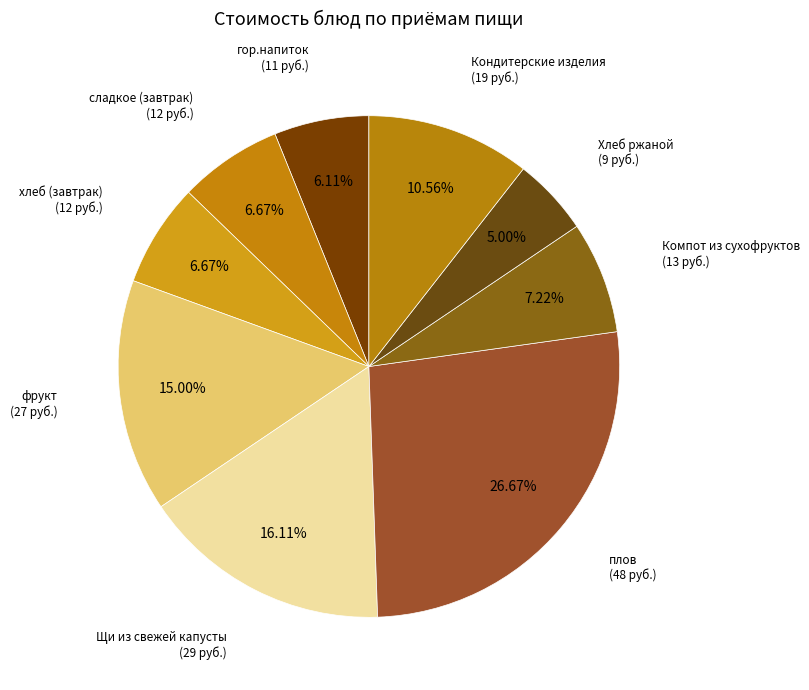

What percentage is the Кондитерские изделия slice, to the nearest percent?

11%